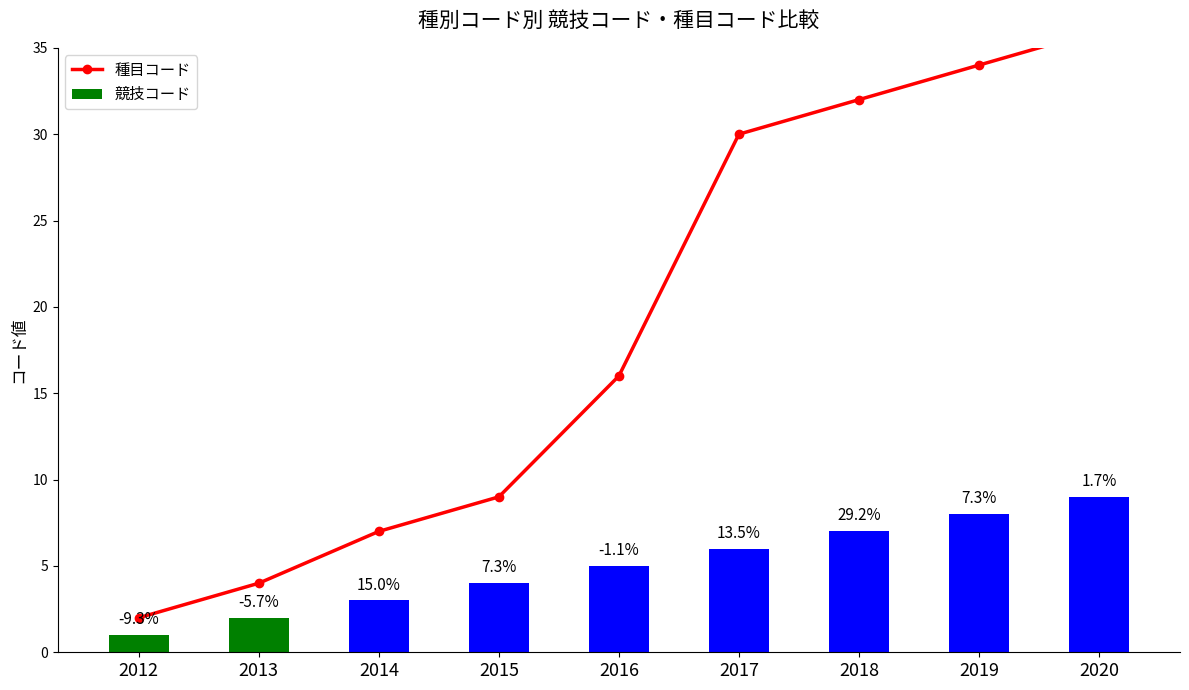

Reading right to left, extract all data points from this chart.

種目コード: 36	34	32	30	16	9	7	4	2
競技コード: 9	8	7	6	5	4	3	2	1